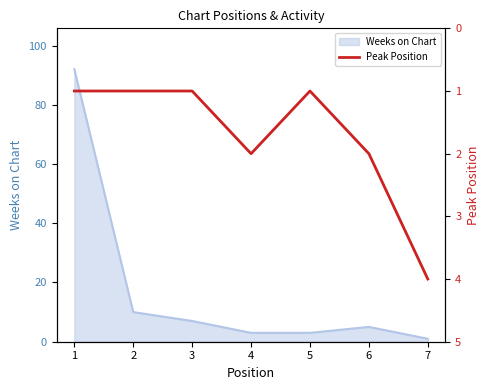

The Weeks on Chart series shows 3 at 5. True or false?

True